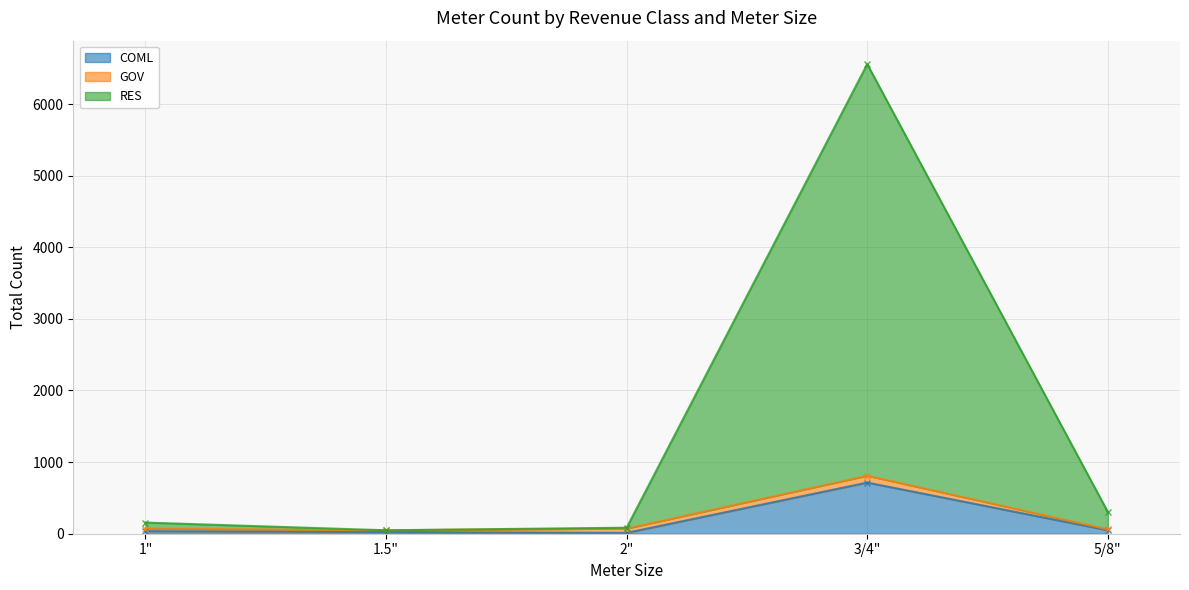

Which category has the highest value across all series?

3/4"